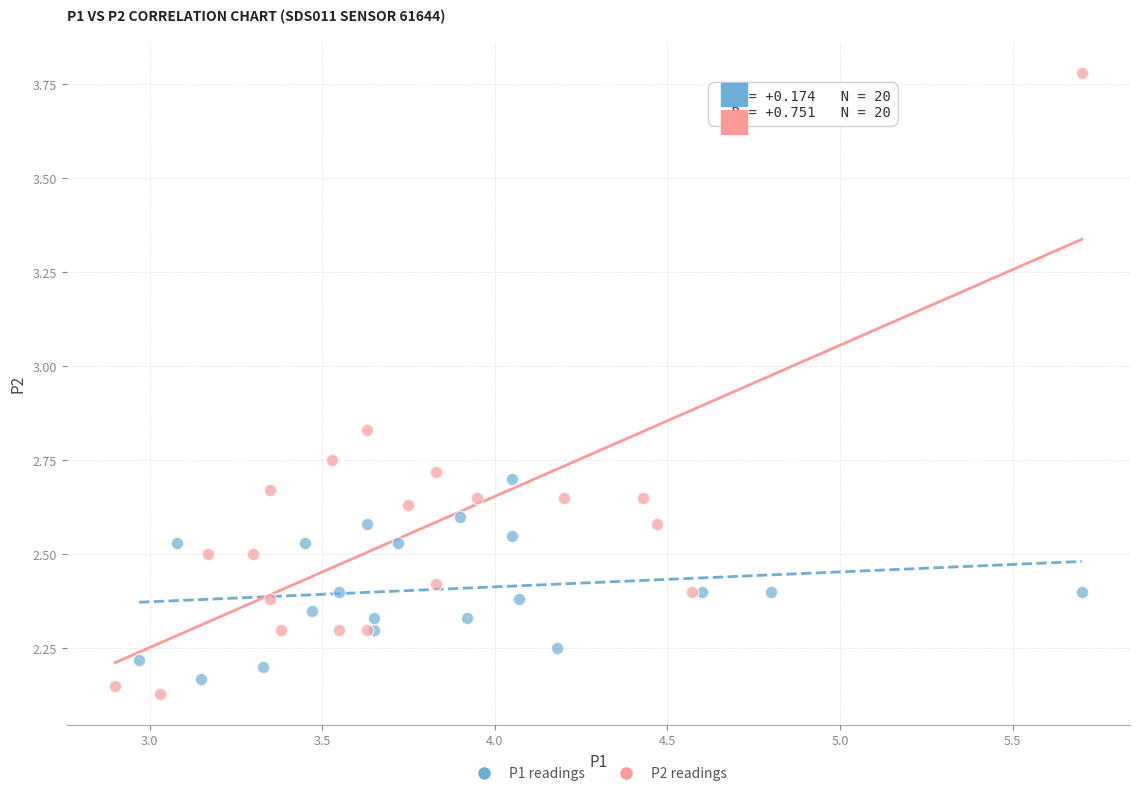

Which series contains the highest Y value?

P2 readings